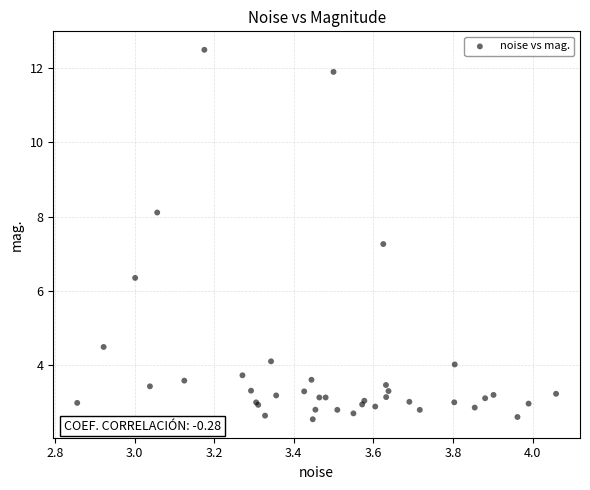

What Y value in the scatter plot is closest to 7?

7.3